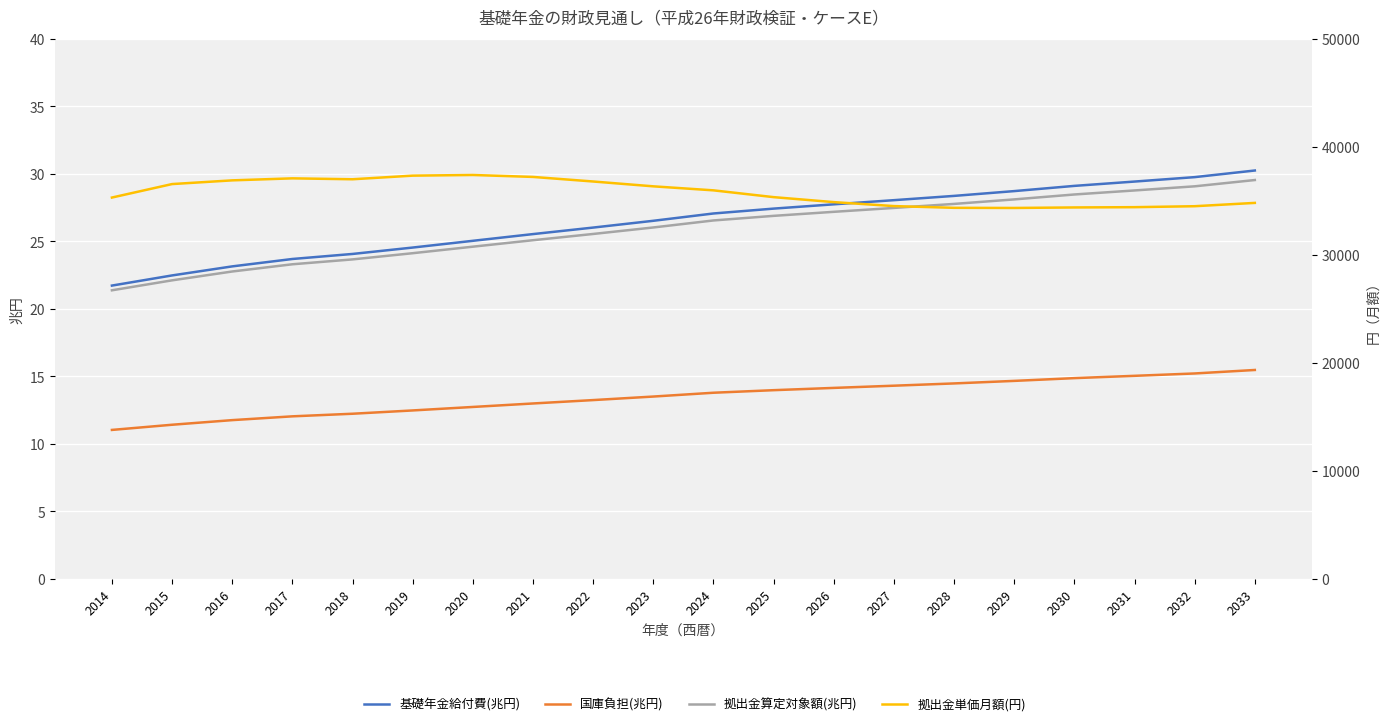

Reading right to left, extract all data points from this chart.

基礎年金給付費(兆円): 2033=30.3	2032=29.8	2031=29.4	2030=29.1	2029=28.7	2028=28.4	2027=28.1	2026=27.7	2025=27.4	2024=27.1	2023=26.5	2022=26.0	2021=25.5	2020=25.0	2019=24.5	2018=24.1	2017=23.7	2016=23.2	2015=22.5	2014=21.7
国庫負担(兆円): 2033=15.5	2032=15.2	2031=15.0	2030=14.9	2029=14.7	2028=14.5	2027=14.3	2026=14.2	2025=14.0	2024=13.8	2023=13.5	2022=13.3	2021=13.0	2020=12.7	2019=12.5	2018=12.2	2017=12.0	2016=11.8	2015=11.4	2014=11.0
拠出金算定対象額(兆円): 2033=29.5	2032=29.1	2031=28.8	2030=28.5	2029=28.1	2028=27.8	2027=27.5	2026=27.2	2025=26.9	2024=26.6	2023=26.0	2022=25.6	2021=25.1	2020=24.6	2019=24.1	2018=23.7	2017=23.3	2016=22.8	2015=22.1	2014=21.4
拠出金単価月額(円): 2033=34818.2	2032=34511.2	2031=34422.5	2030=34397.1	2029=34350.1	2028=34362.1	2027=34523.0	2026=34890.8	2025=35351.8	2024=35980.1	2023=36352.1	2022=36799.4	2021=37223.0	2020=37402.8	2019=37341.6	2018=37006.2	2017=37091.0	2016=36904.7	2015=36561.7	2014=35313.8